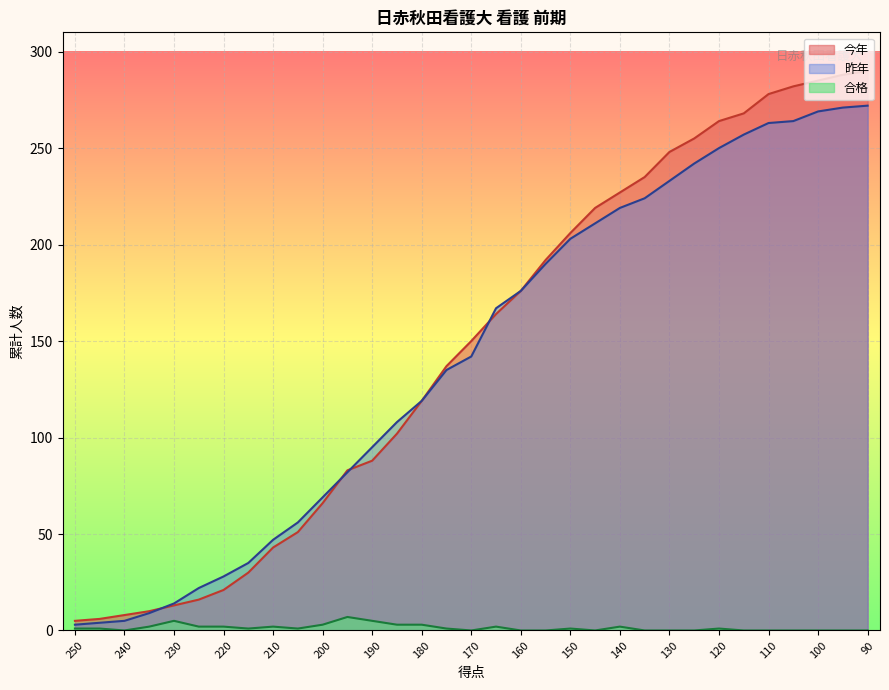

List the series in order of their peak value, lowest first.

合格, 昨年, 今年